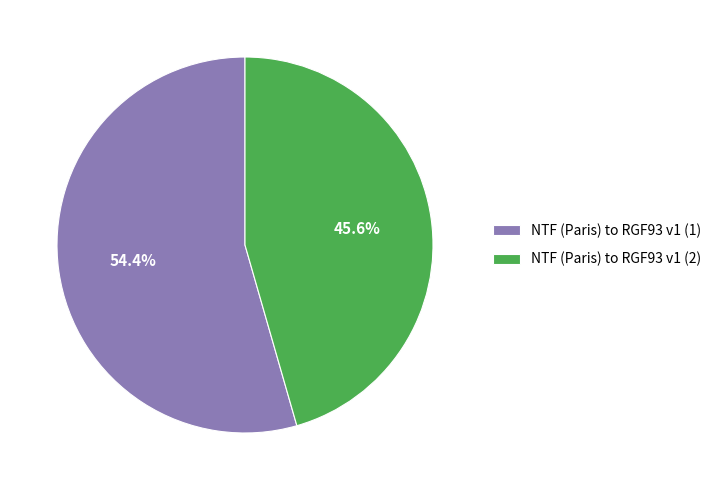

What percentage is the NTF (Paris) to RGF93 v1 (2) slice, to the nearest percent?

46%